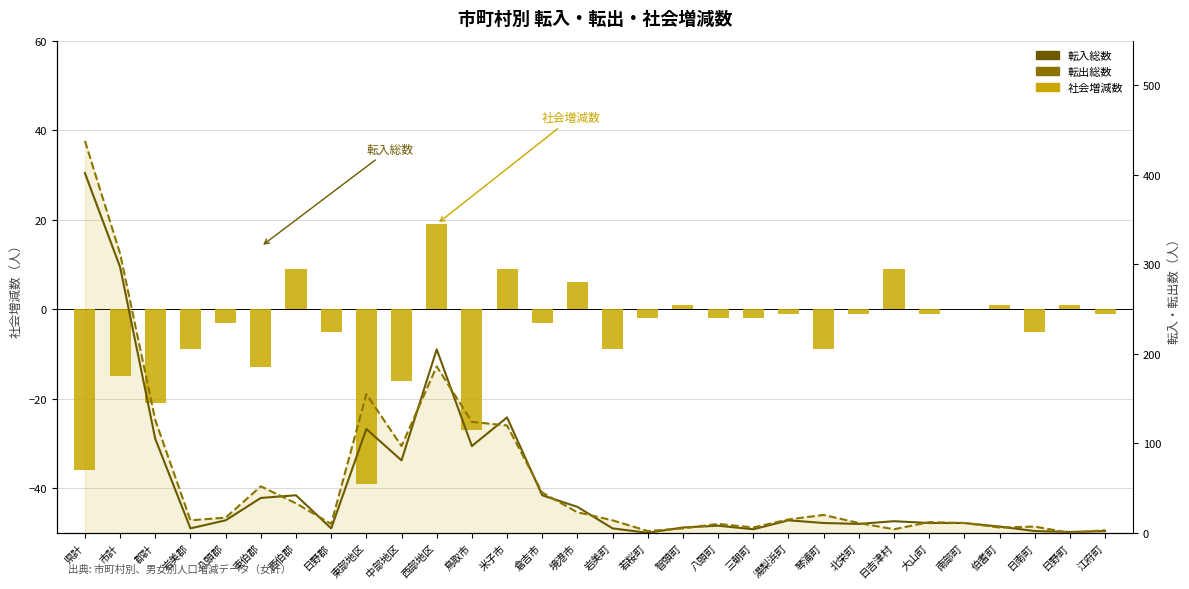

Reading left to right, list all the values displayed in this chart.

社会増減数: -36	-15	-21	-9	-3	-13	9	-5	-39	-16	19	-27	9	-3	6	-9	-2	1	-2	-2	-1	-9	-1	9	-1	0	1	-5	1	-1
転入総数: 402	297	105	5	14	39	42	5	116	81	205	97	129	42	29	5	0	6	8	4	14	11	10	13	11	11	7	2	1	2
転出総数: 438	312	126	14	17	52	33	10	155	97	186	124	120	45	23	14	2	5	10	6	15	20	11	4	12	11	6	7	0	3